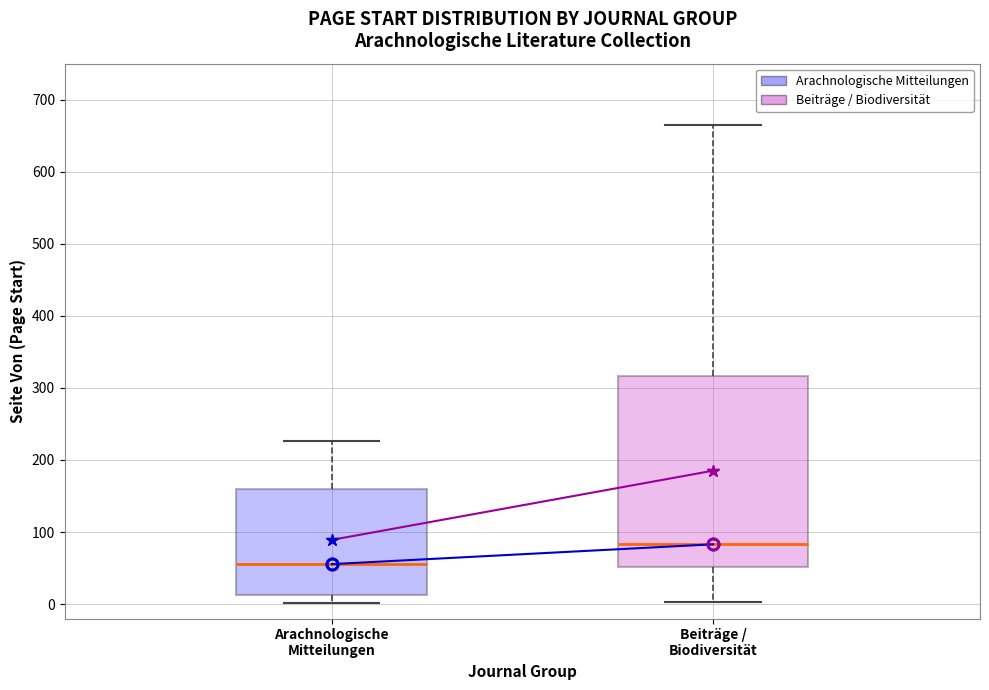

Comparing the boxes themselves (not the whiskers), which one is the tallest?

Beiträge / Biodiversität